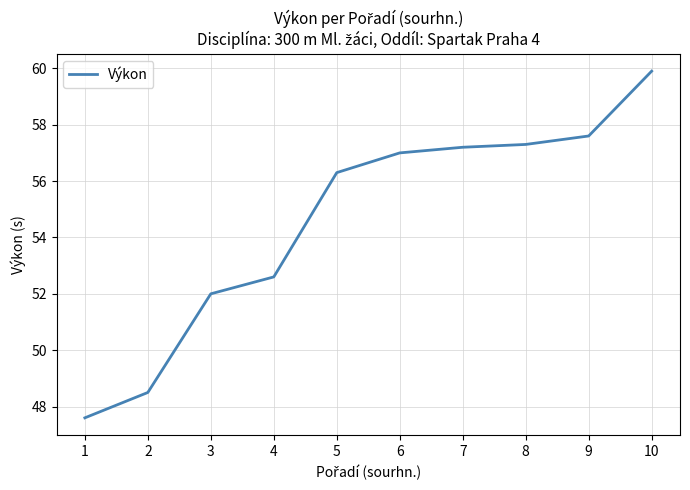

Reading right to left, transcribe all the data shown in this chart.

59.9	57.6	57.3	57.2	57.0	56.3	52.6	52.0	48.5	47.6